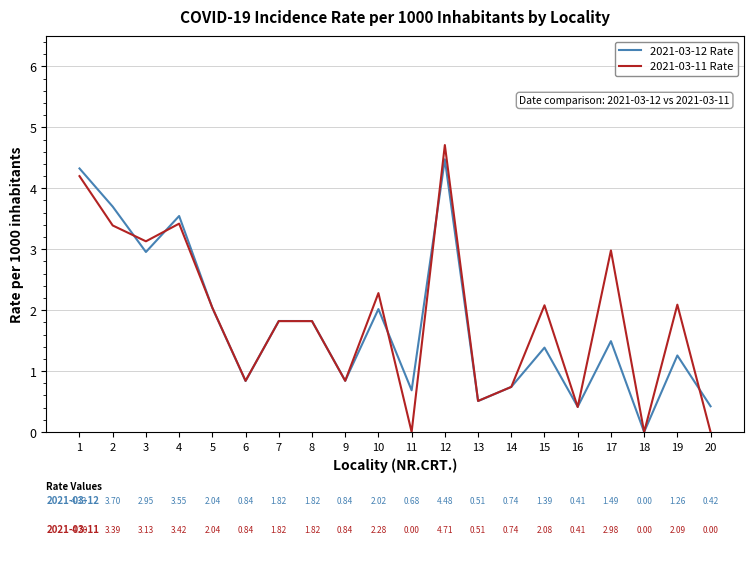

At which category does 2021-03-12 Rate reach its first local valley?

3